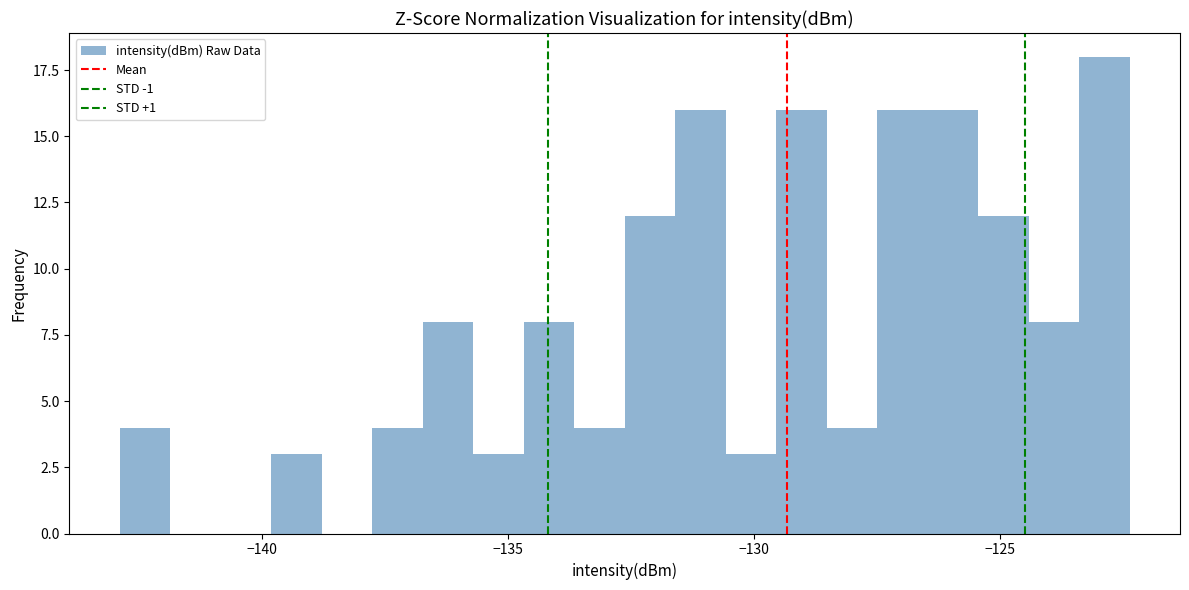

Around what value on the x-axis is the tallest bar? Give the approximate position of its centre, as read against the axis.

-123.0